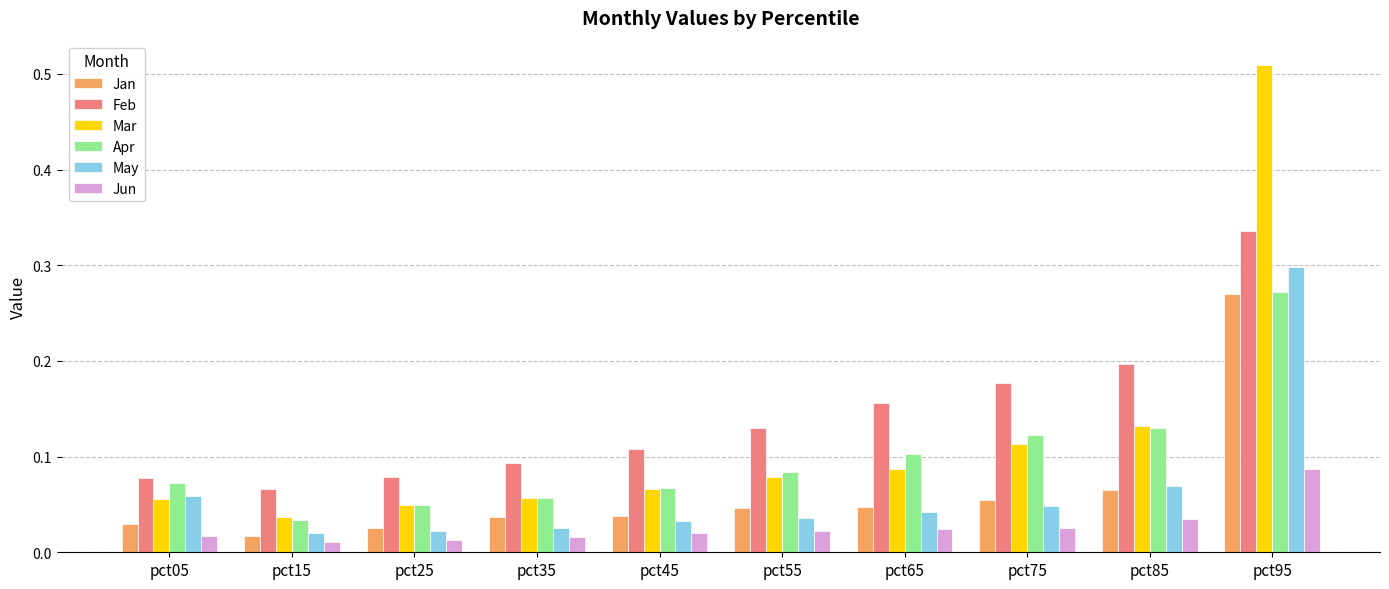

Which series has the largest range (max minus min)?

Mar